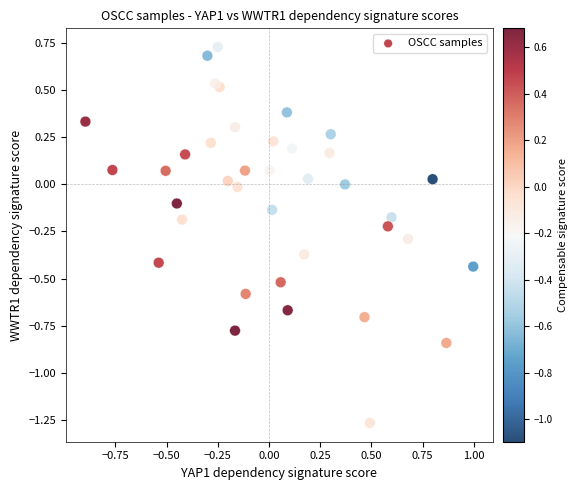

What is the range of Y values (max minus min)?

2.0